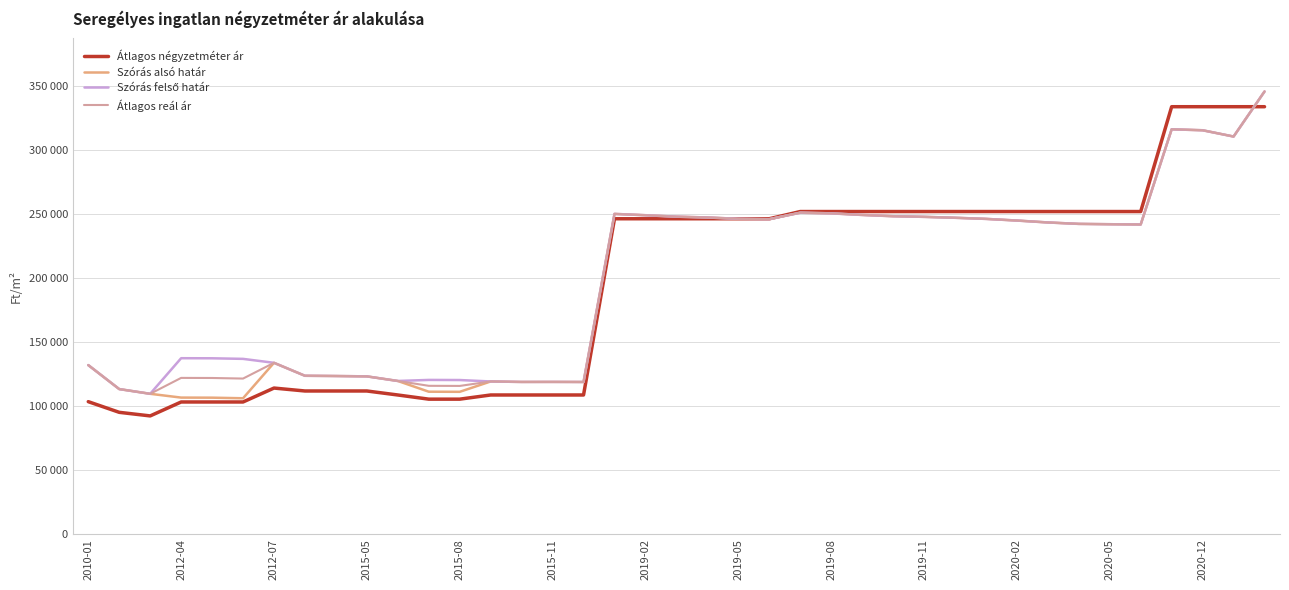

Is this an area chart (filled region under the line)?

No